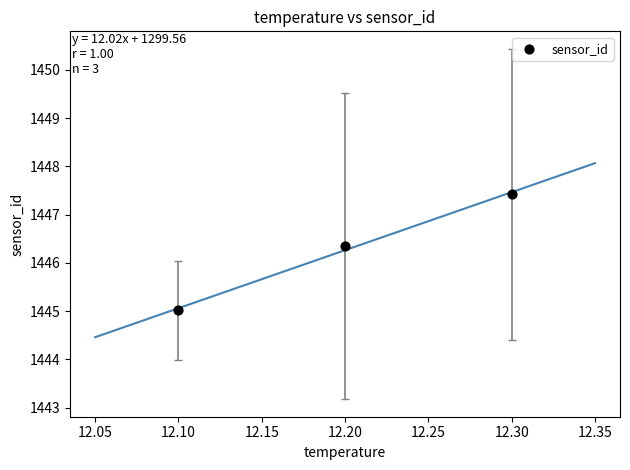

What Y value in the scatter plot is closest to 1446?

1446.3